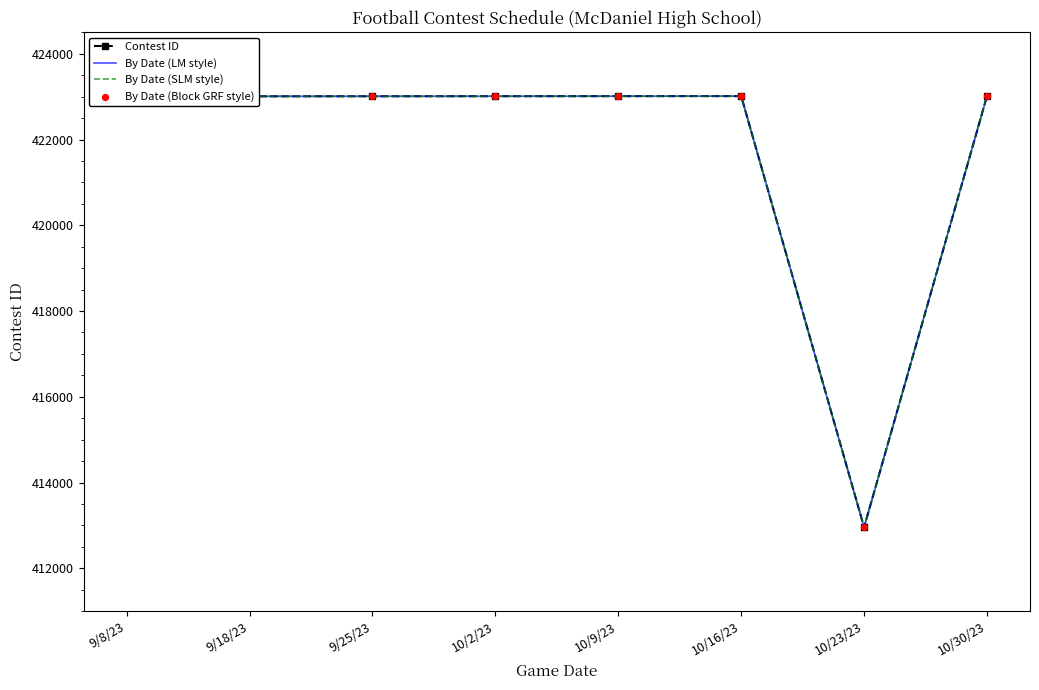

Which series has the largest total across all categories?

Contest ID